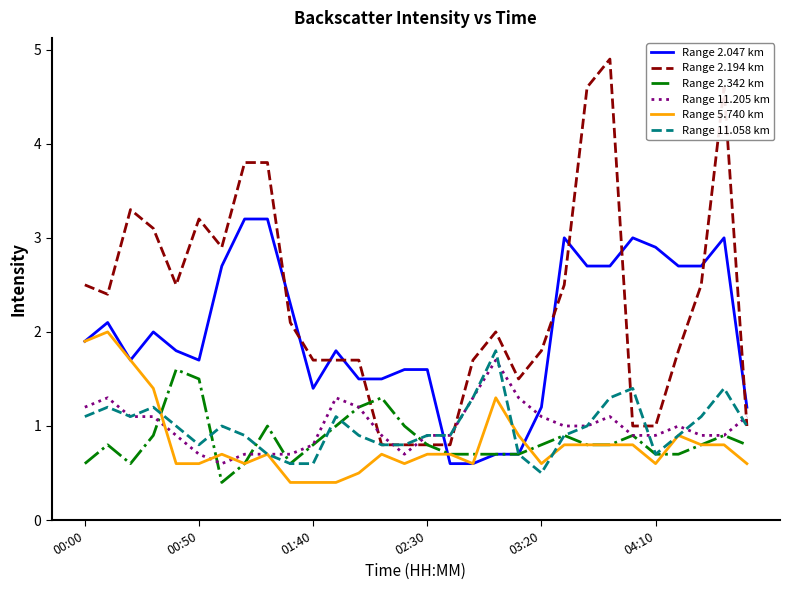

Which series has the widest spread of values?

Range 2.194 km